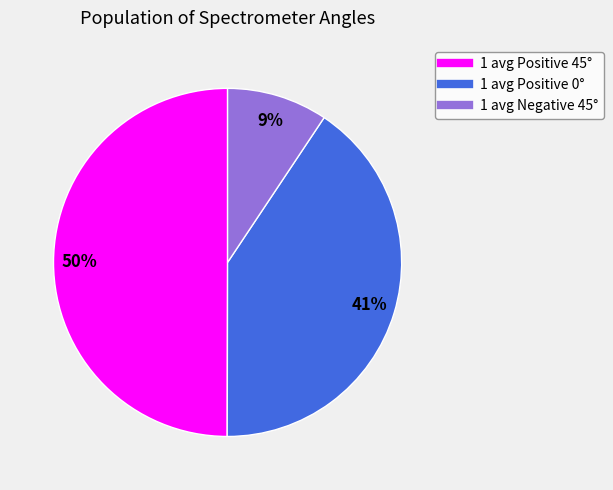

Does 1 avg Negative 45° represent more than half of the total?

No